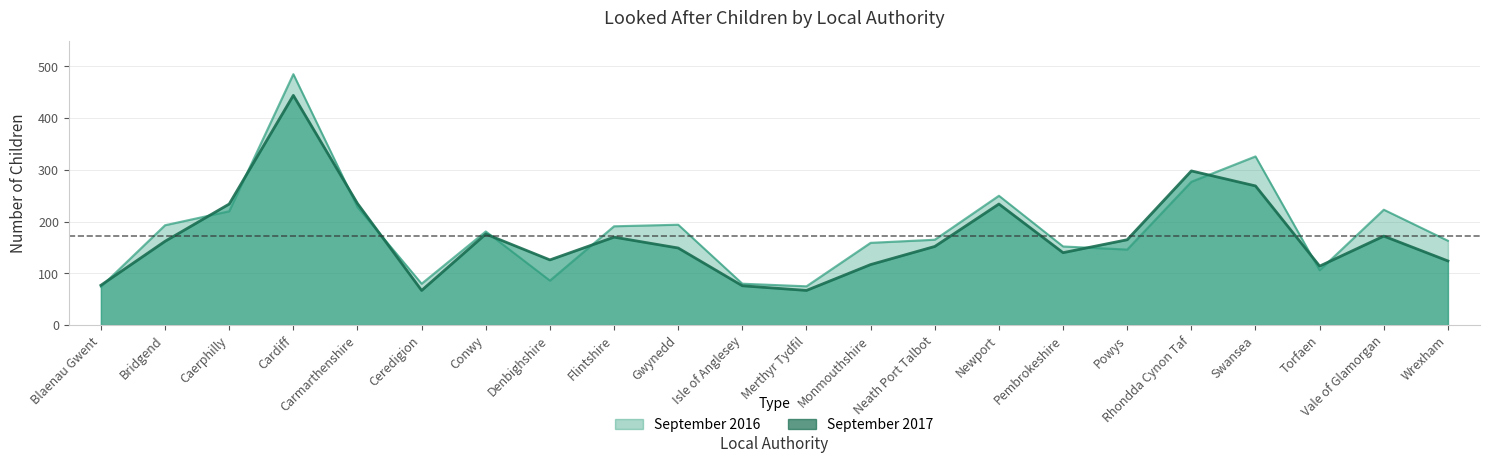

At which category is the sum across all series the highest?

Cardiff